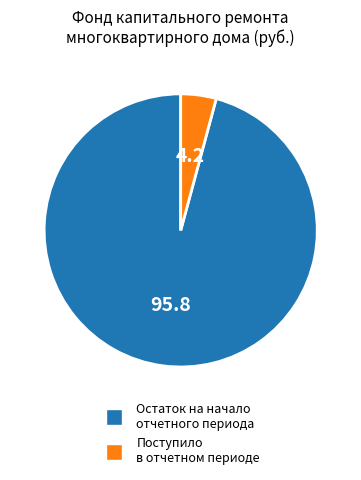

What is the smallest slice in the pie chart?

Поступило в отчетном периоде